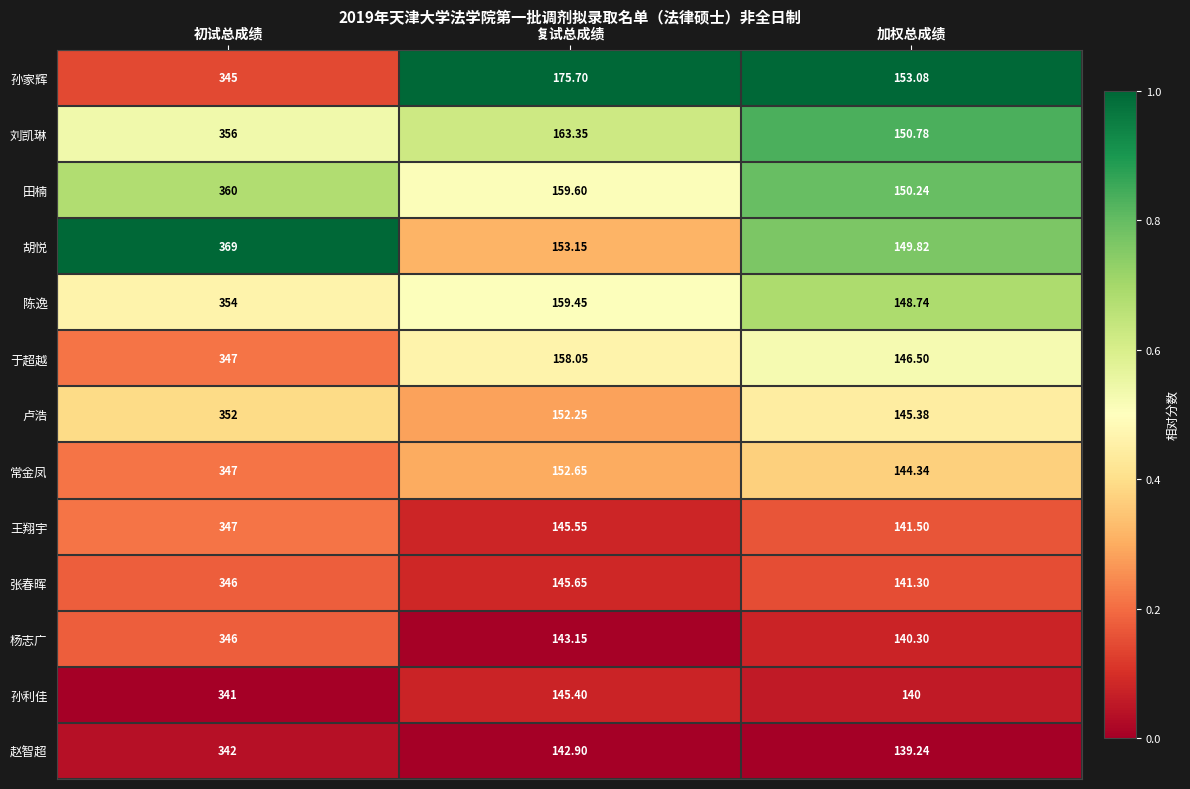

Which category has the highest value across all series?

初试总成绩